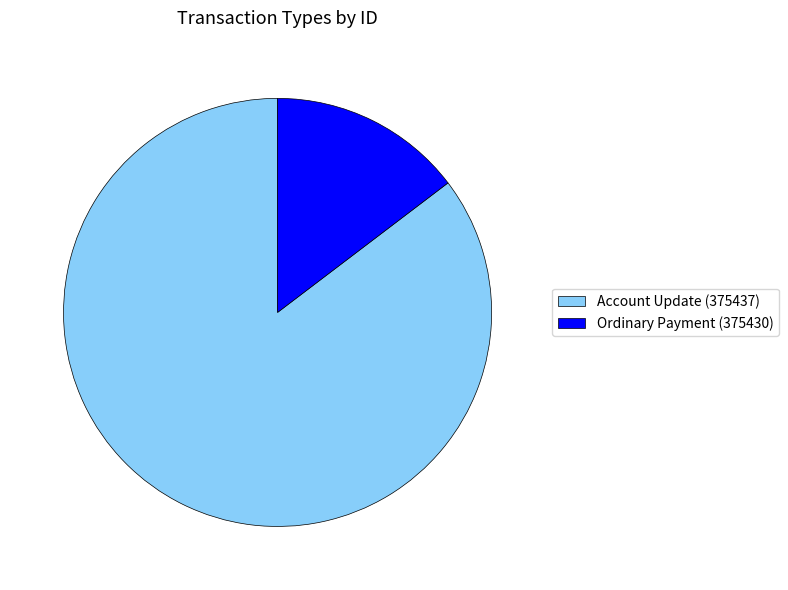

Combined, do Ordinary Payment (375430) and Account Update (375437) account for over 50%?

Yes